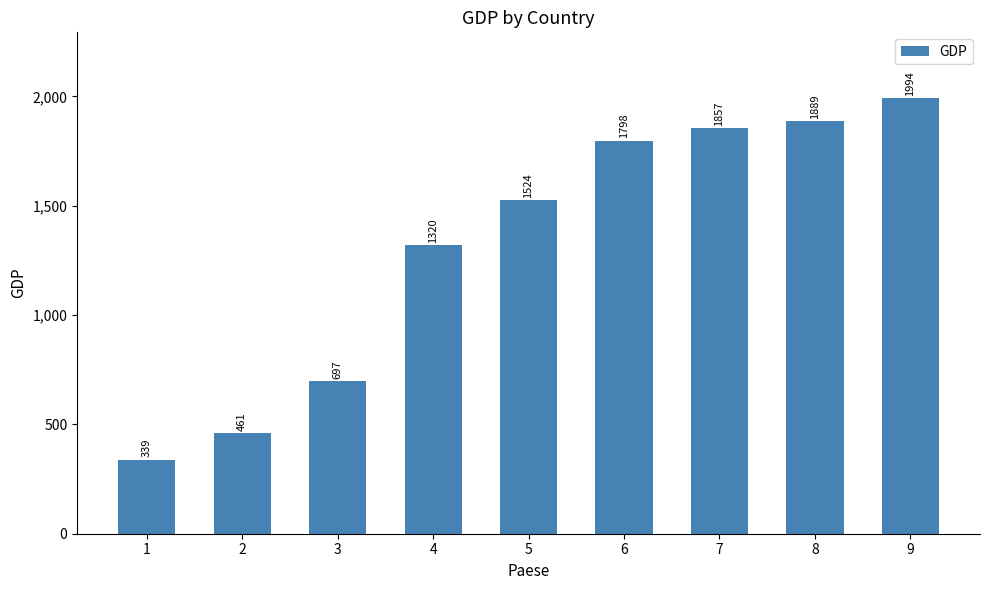

What is the smallest value displayed?

339